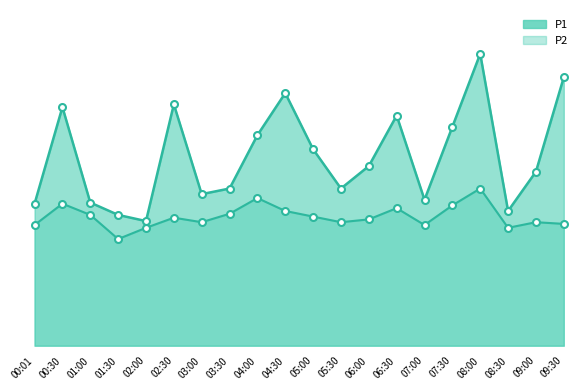

What is the smallest value displayed?

1.9